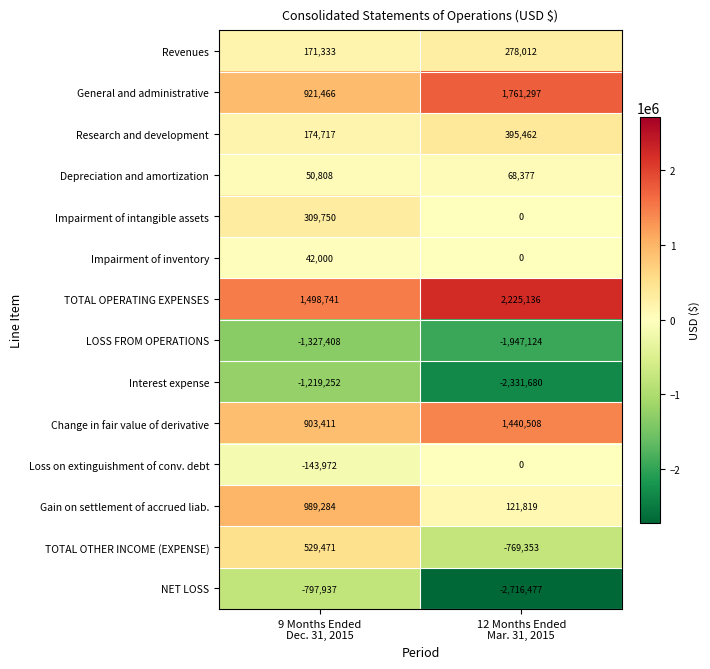

What is the difference between the maximum and minimum values in the Revenues series?

106679